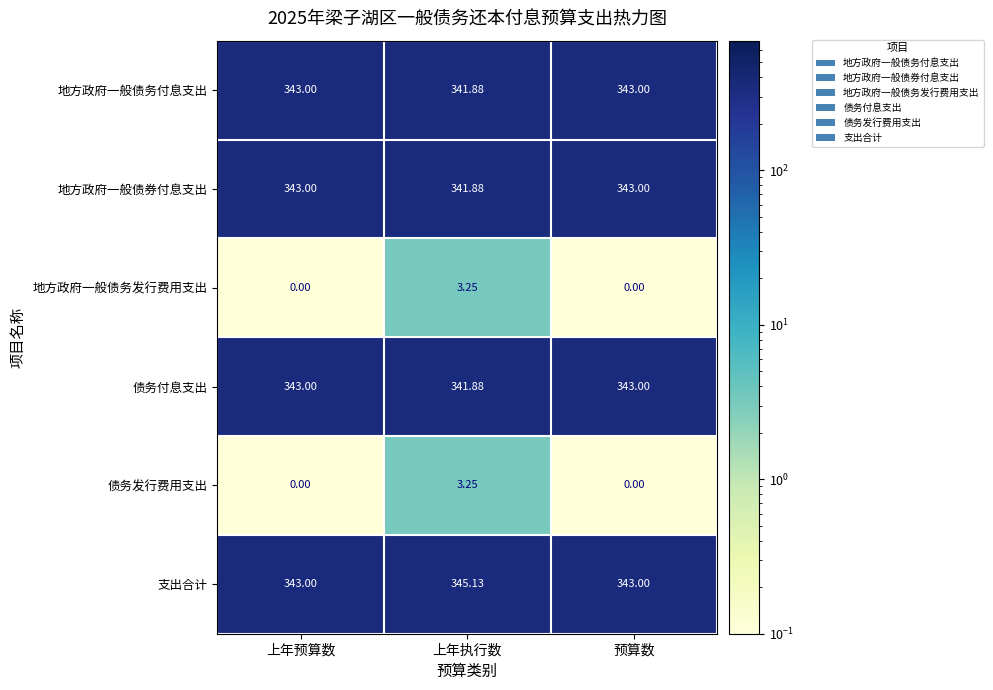

Which series has the largest total across all categories?

支出合计